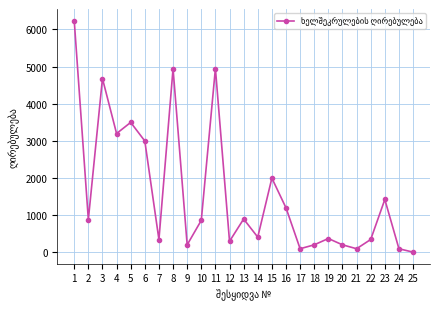

Which label corresponds to the smallest value in the chart?

25